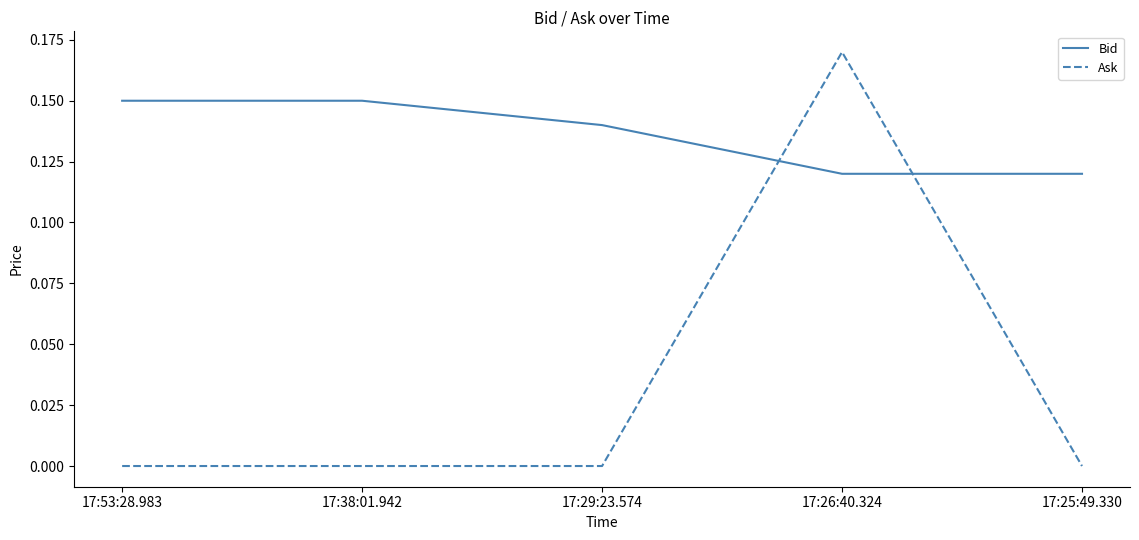

What position from the right is 17:26:40.324?

2